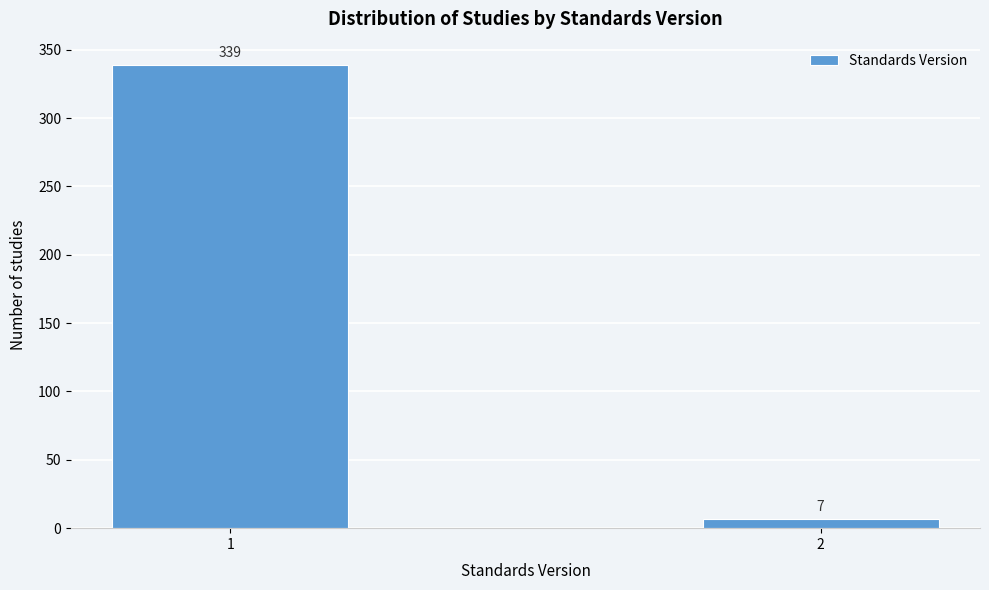

Reading left to right, what are all the values shown in this chart?

1=339	2=7